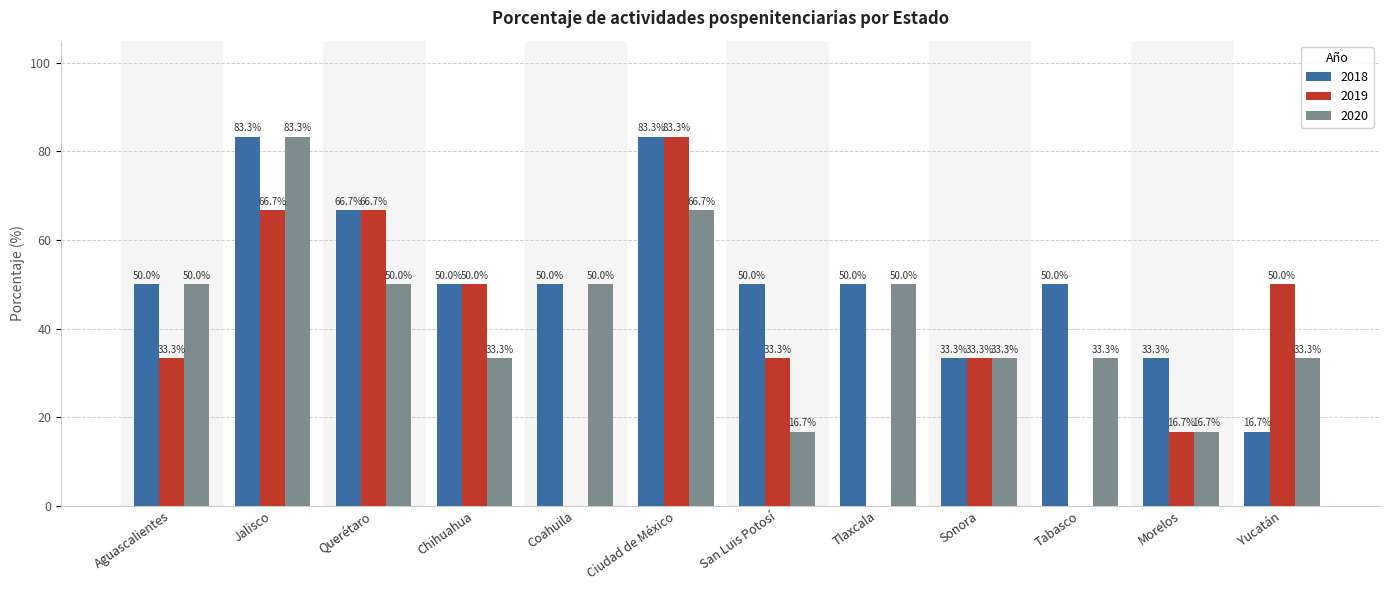

Between Ciudad de México and Morelos, which series saw the biggest shift?

2019